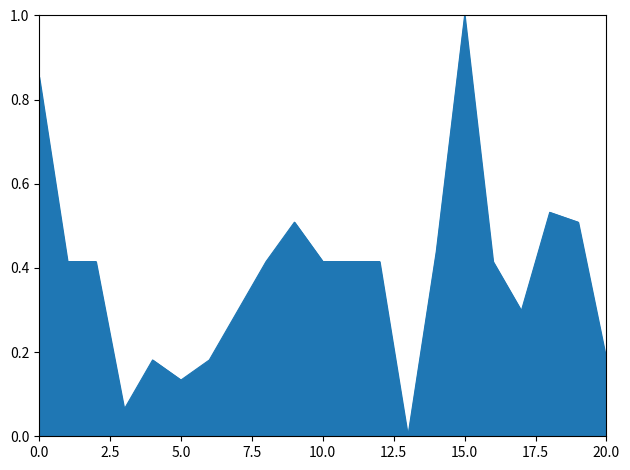

What is the difference between the maximum and minimum values?

1.0